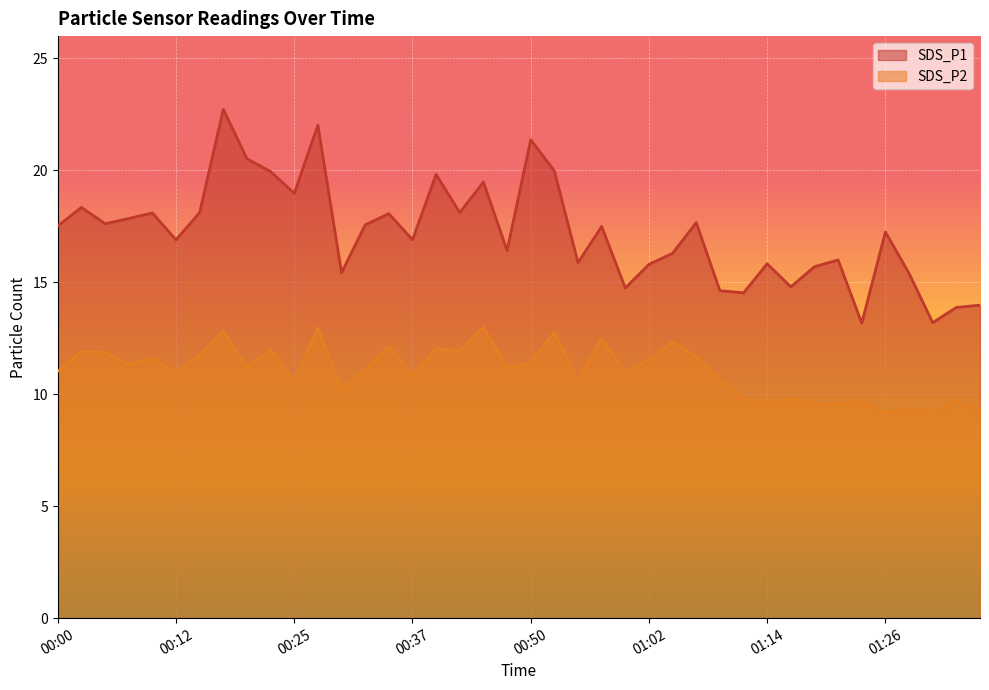

Which label corresponds to the smallest value in the chart?

01:26